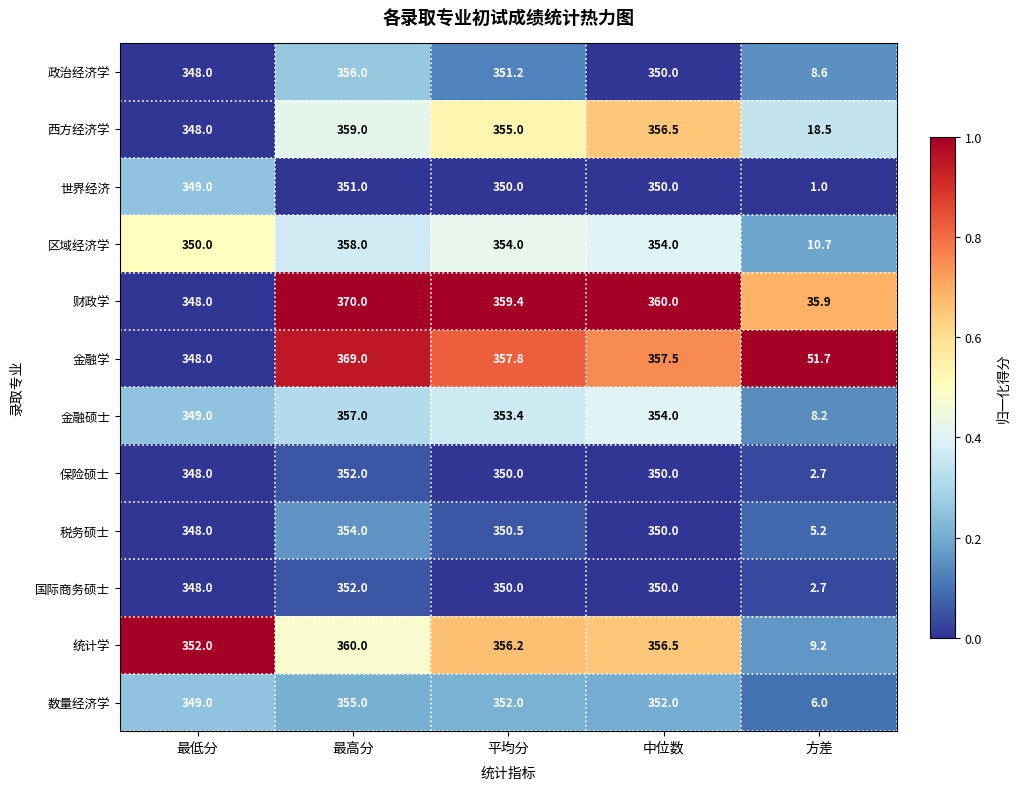

What is the greatest value displayed?

370.0